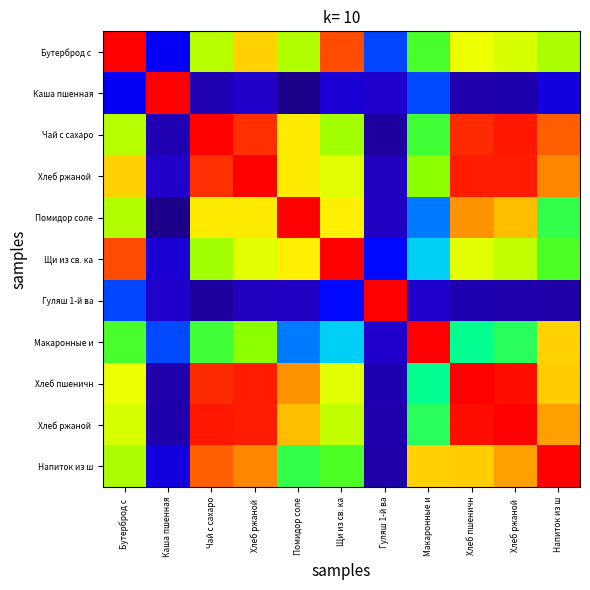

Which category has the lowest value across all series?

Помидор соле